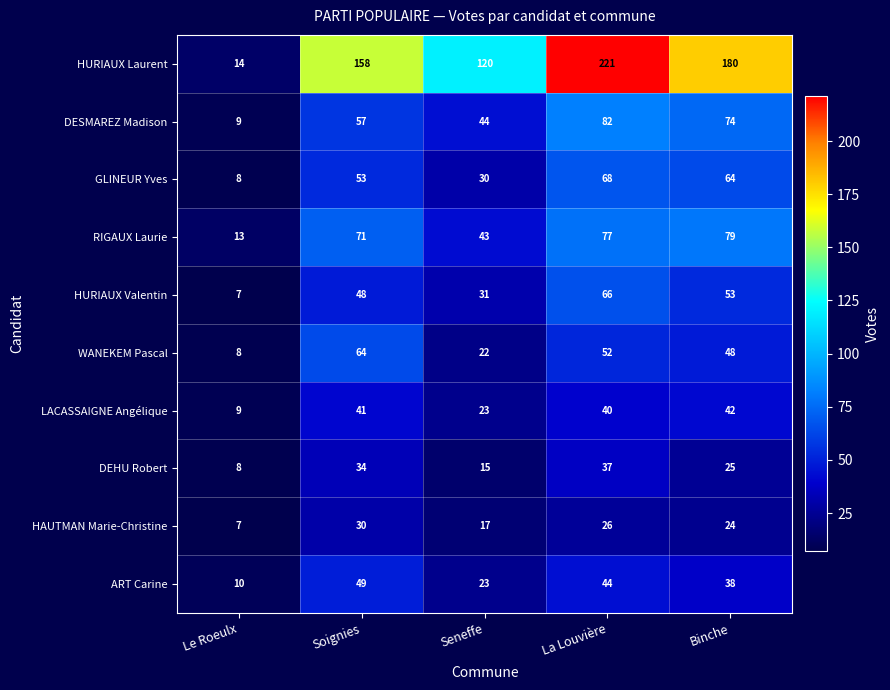

What is the sum of the GLINEUR Yves values at La Louvière and Soignies?

121